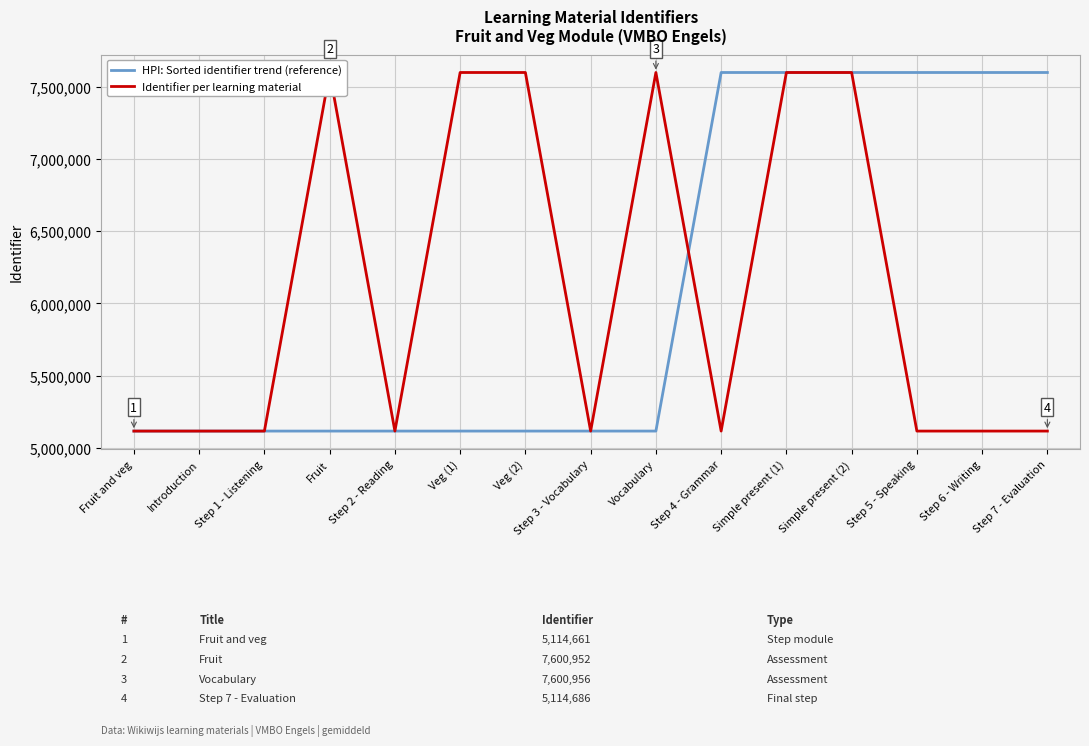

At Veg (1), list the series in order from smallest to largest.

HPI: Sorted identifier trend (reference), Identifier per learning material